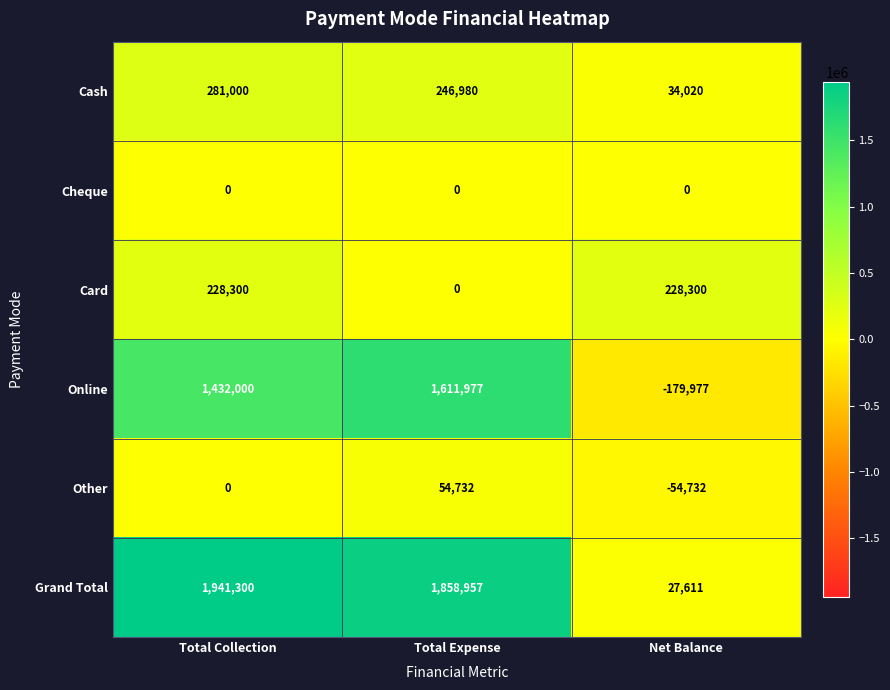

Reading left to right, transcribe all the data shown in this chart.

Cash: 281000	246980	34020
Cheque: 0	0	0
Card: 228300	0	228300
Online: 1432000	1611977	-179977
Other: 0	54732	-54732
Grand Total: 1941300	1858957	27611